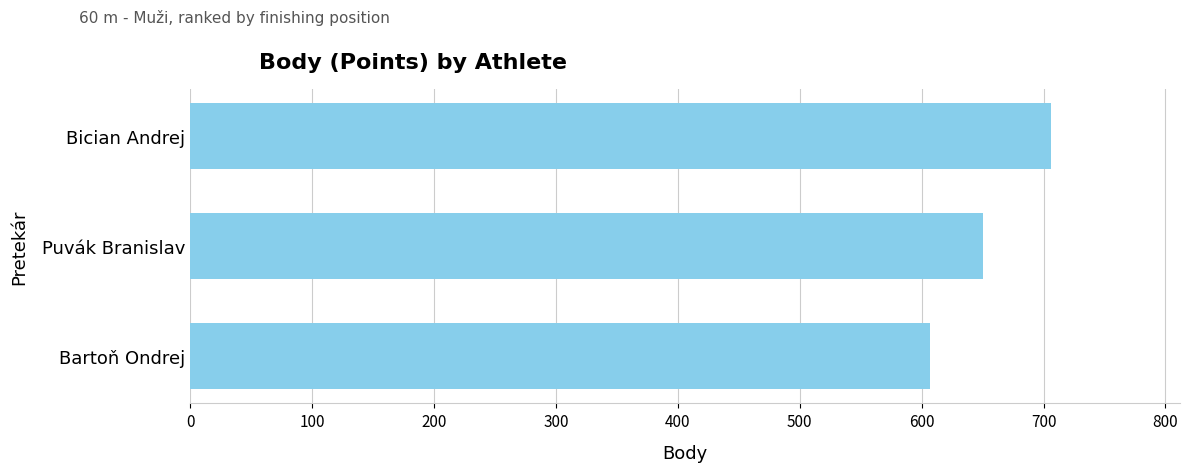

What is the change in value from Bartoň Ondrej to Bician Andrej?

+99